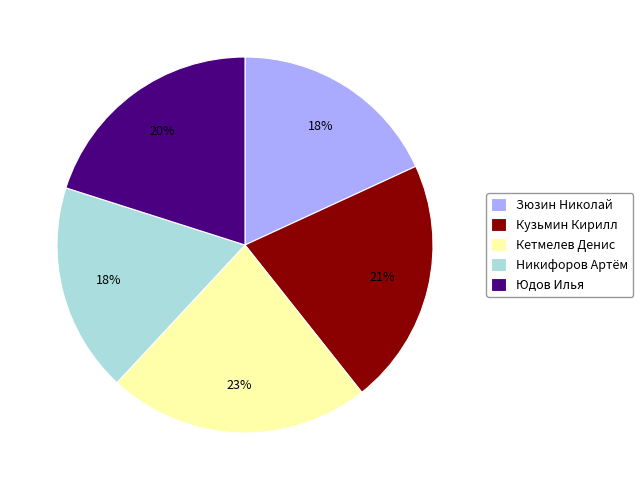

To the nearest percent, what is the average slice percentage?

20%